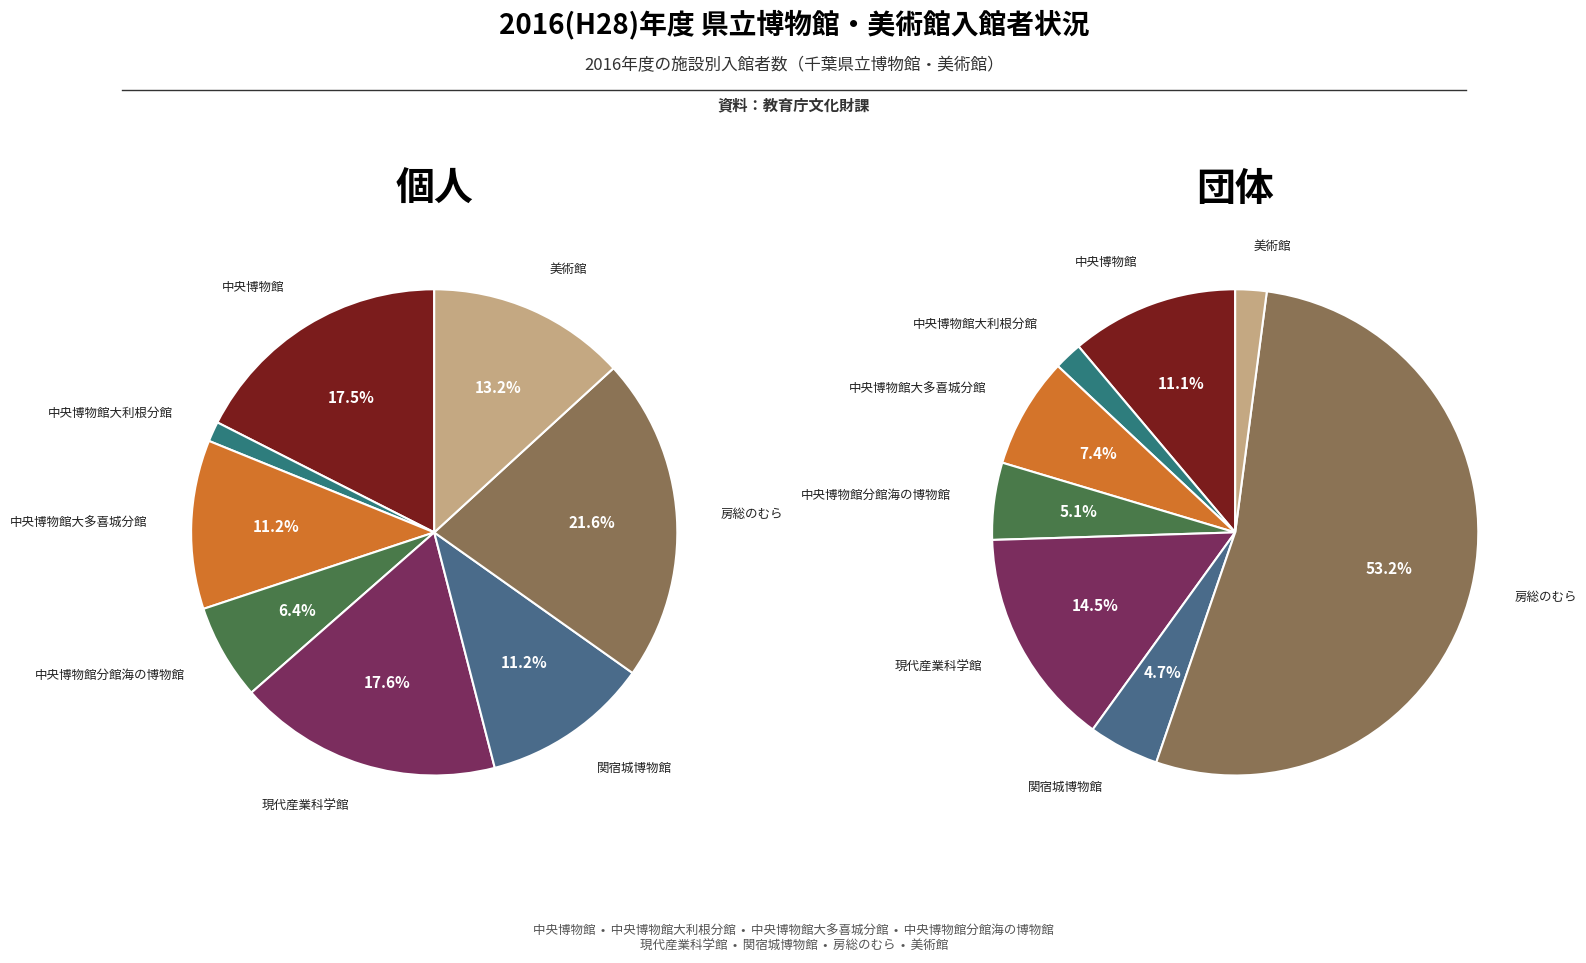

What percentage is the 現代産業科学館 slice, to the nearest percent?

18%